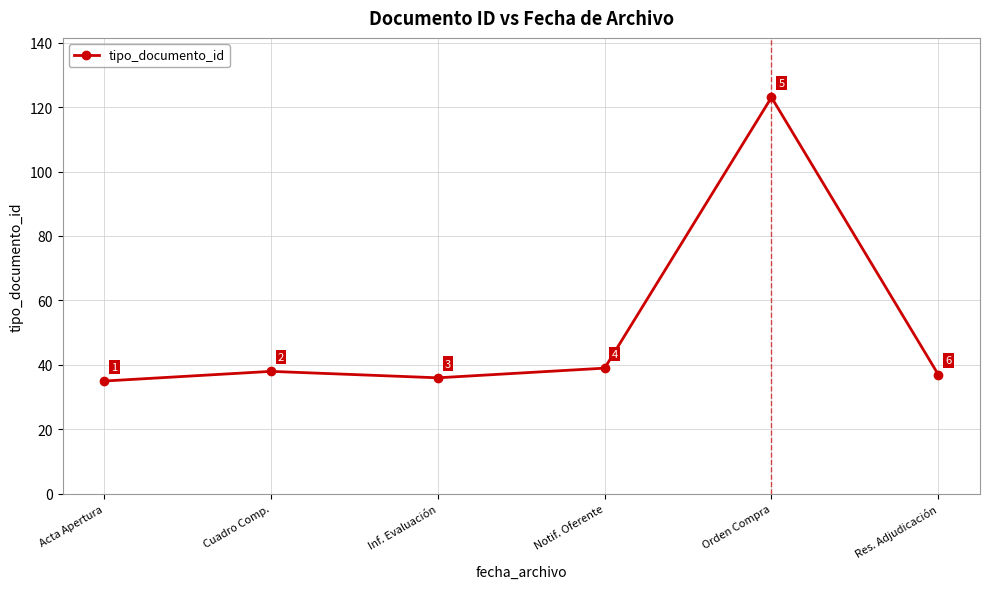

Does the chart display data point markers on the line(s)?

Yes